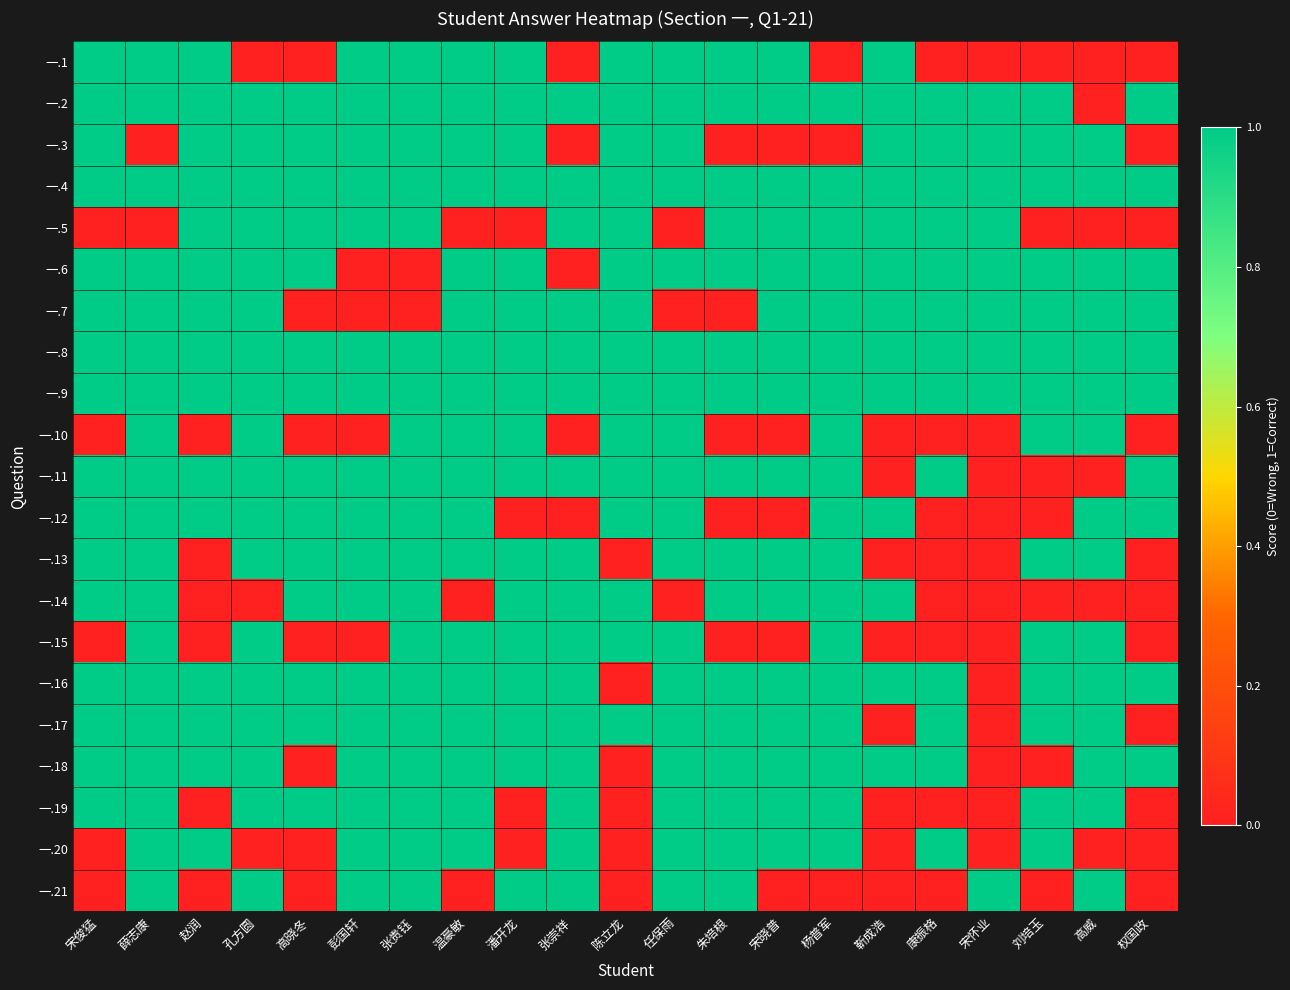

At which category is the sum across all series the highest?

薛志康